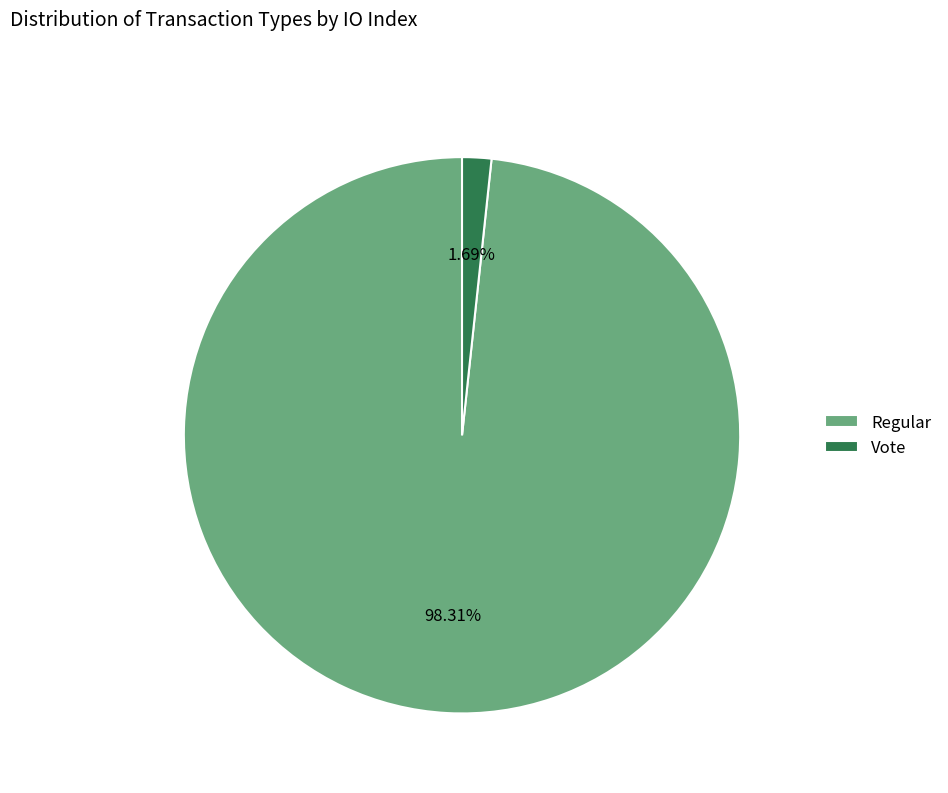

Which has a higher value, Regular or Vote?

Regular